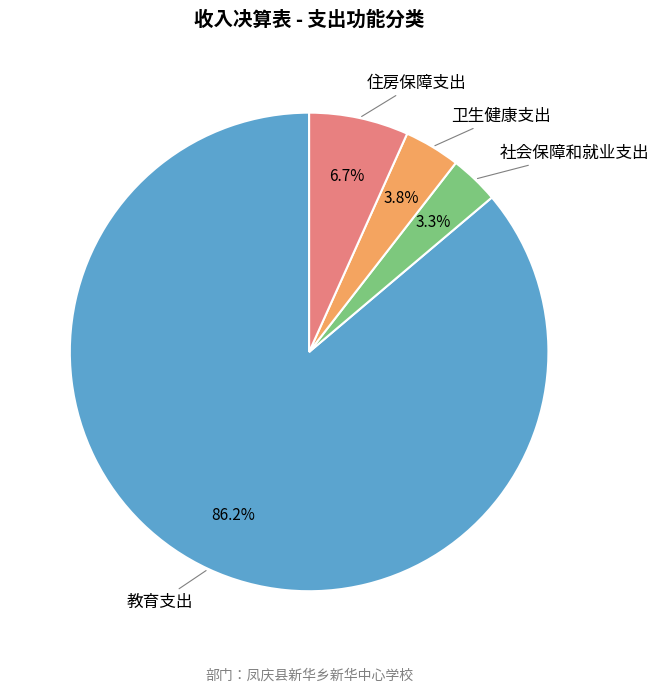

Is there a majority slice in this chart?

Yes